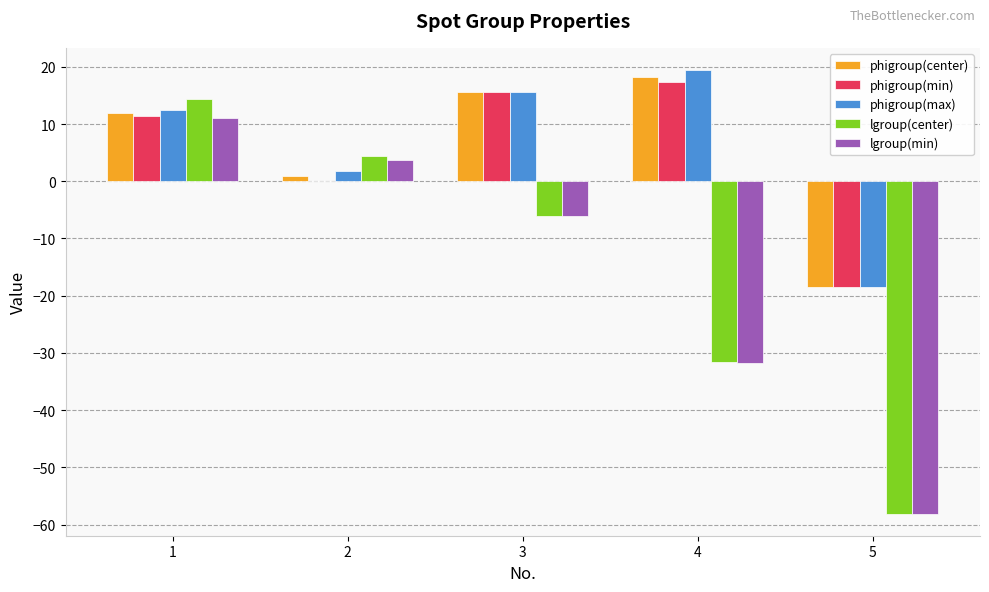

What is the sum of all phigroup(min) values?

25.7